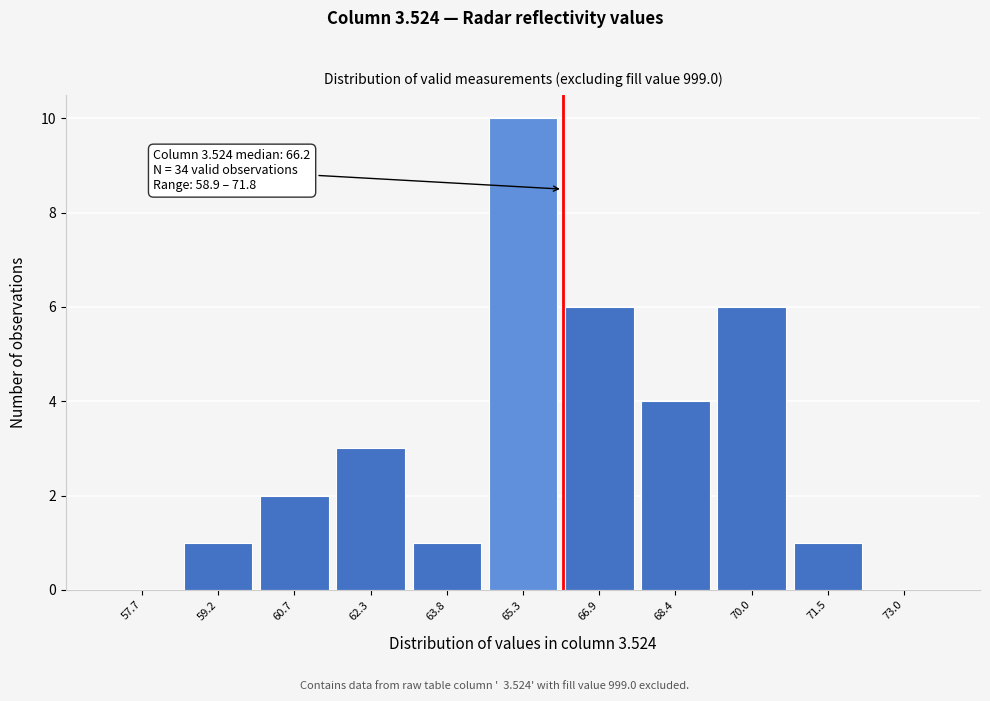

Which range on the x-axis has the tallest bar?

64.6 to 66.2